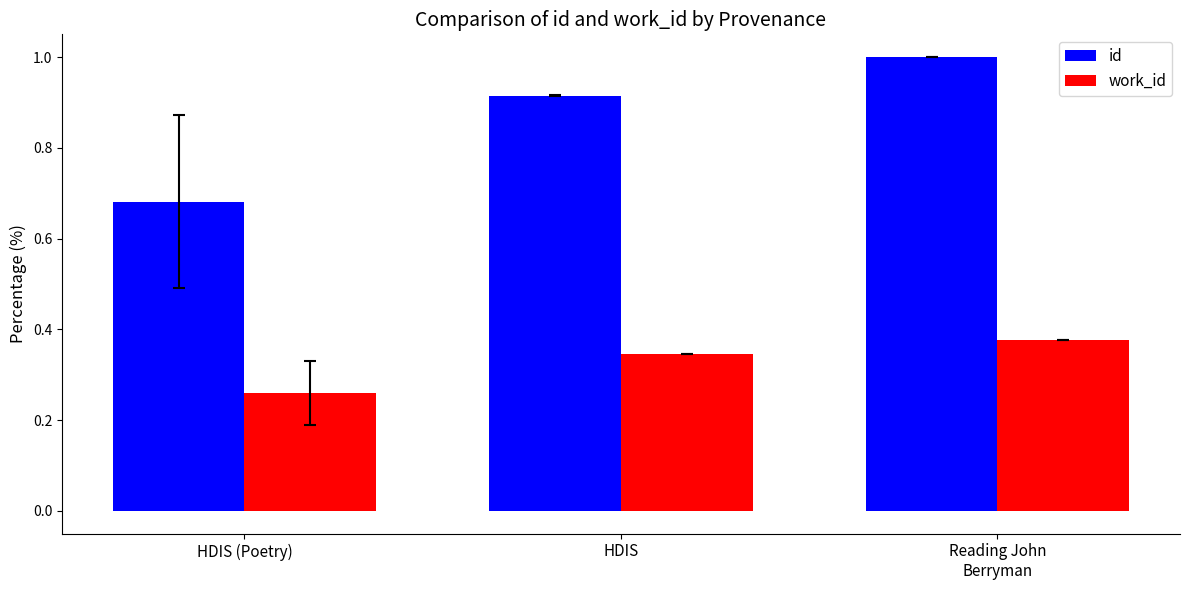

Rank the series by their maximum value, from lowest to highest.

work_id, id